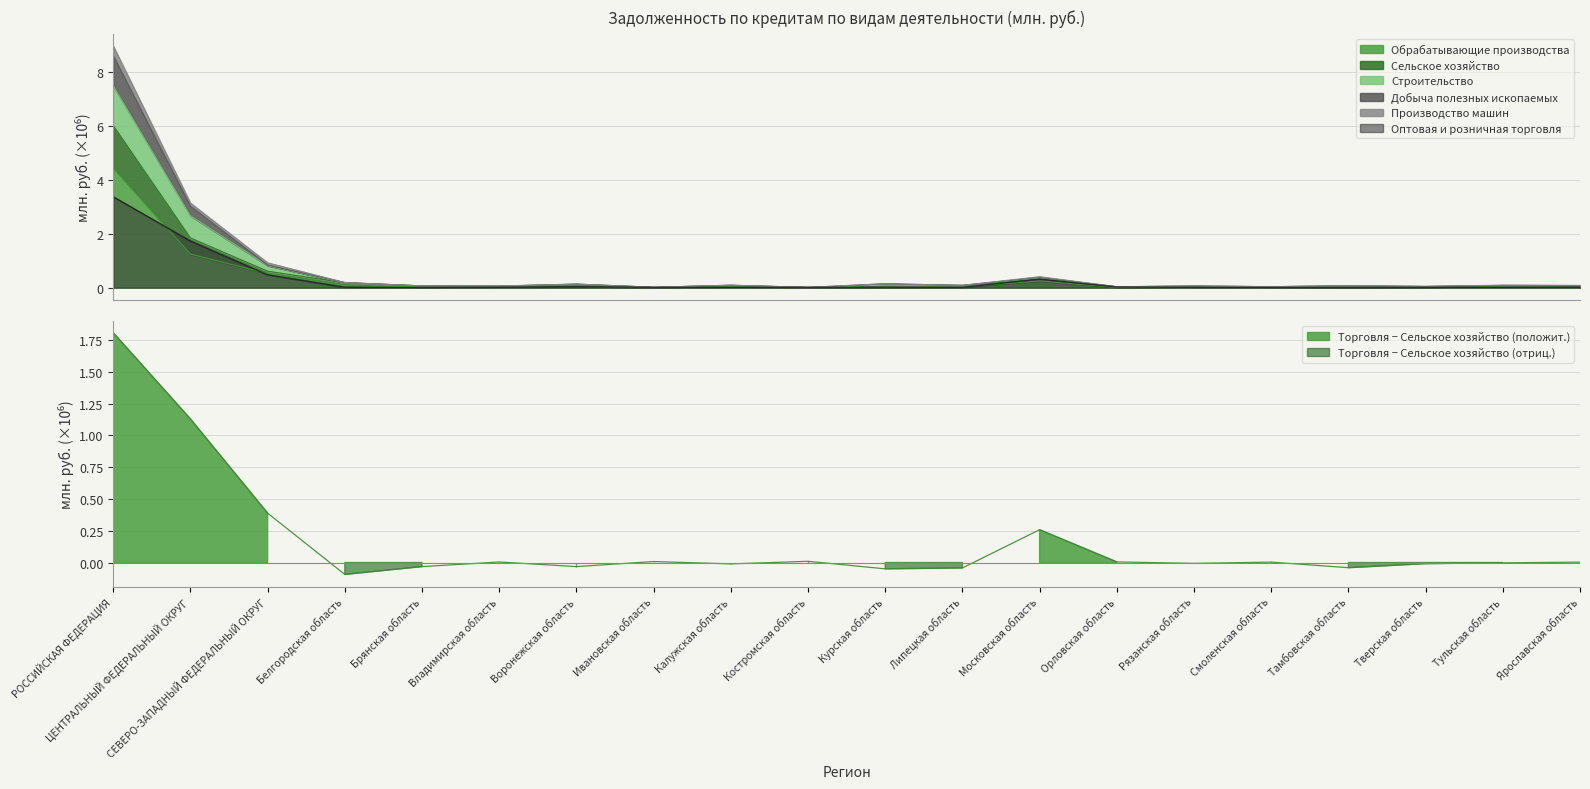

Which series has the largest range (max minus min)?

Добыча полезных ископаемых